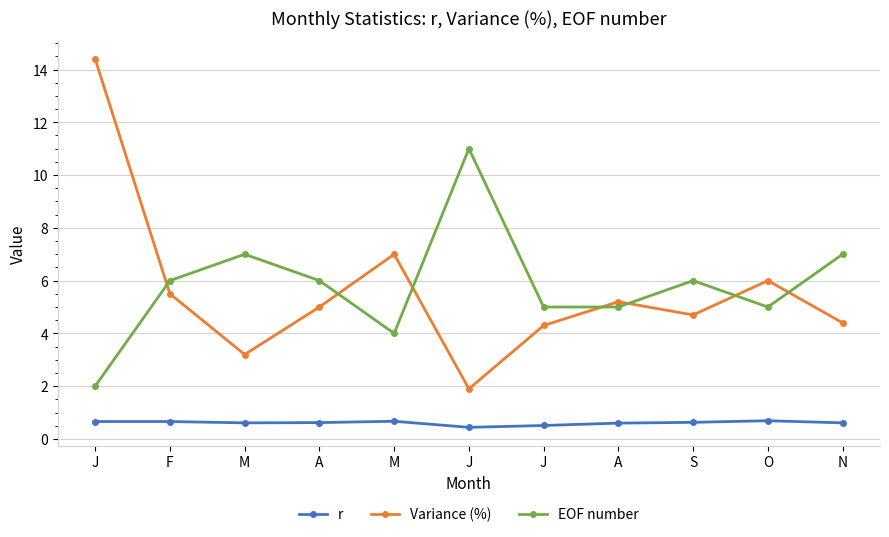

Rank the categories by r value from highest to lowest.

O, M, J, F, S, A, M, N, A, J, J